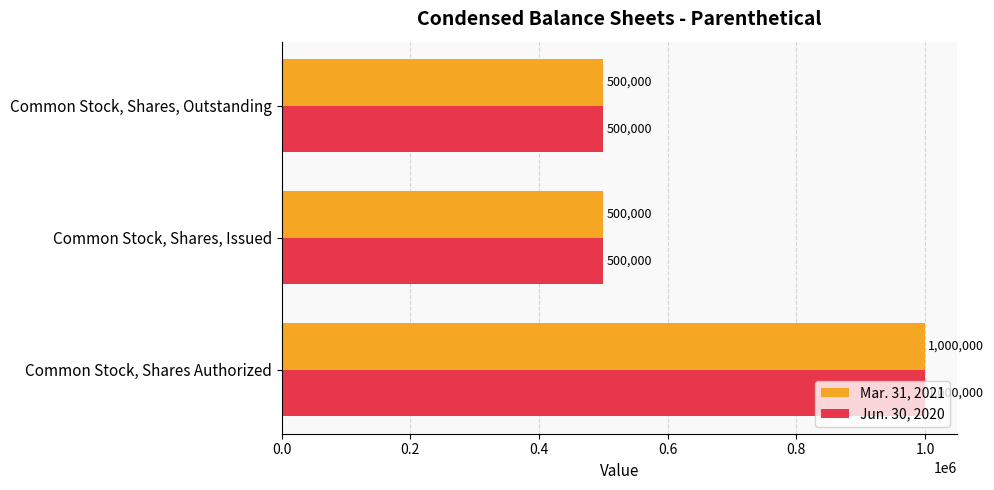

What is the maximum value shown in the chart?

1000000